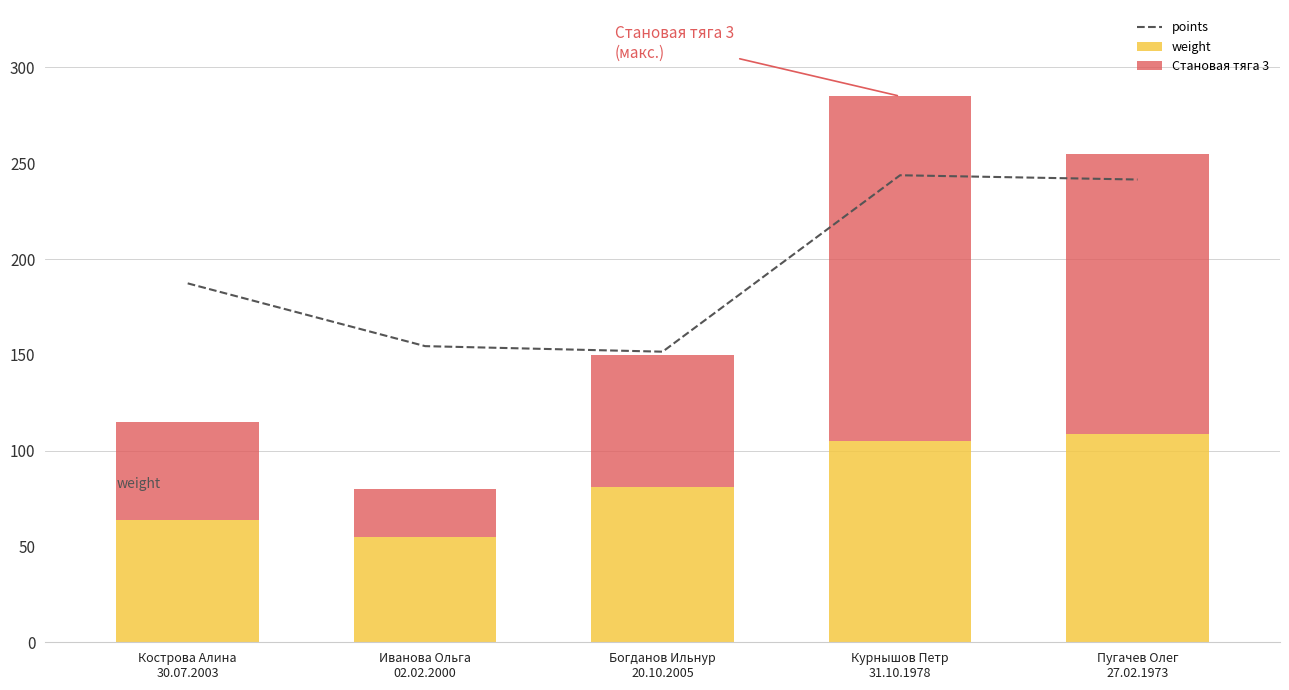

What is the sum of all weight values?

413.5